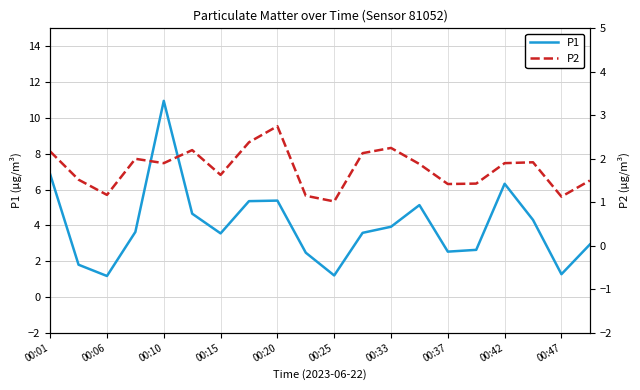

What is the value of the P2 point at the 17th from the left?

1.9